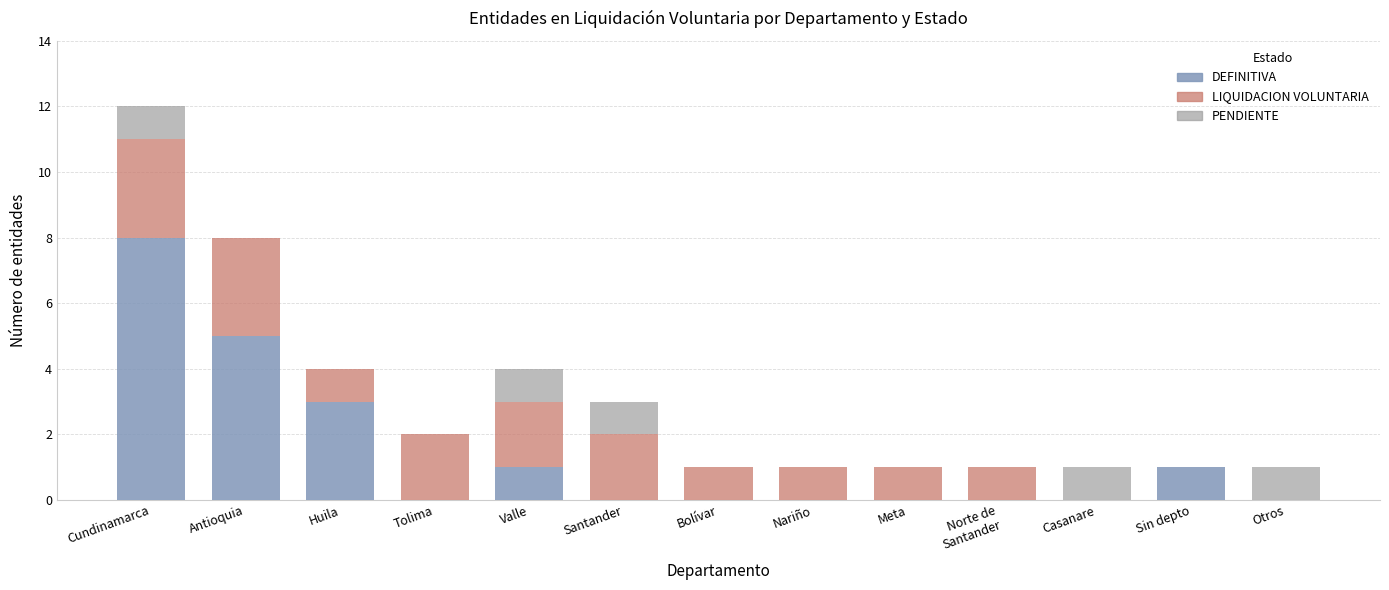

The value of DEFINITIVA at Bolívar is -4. True or false?

False